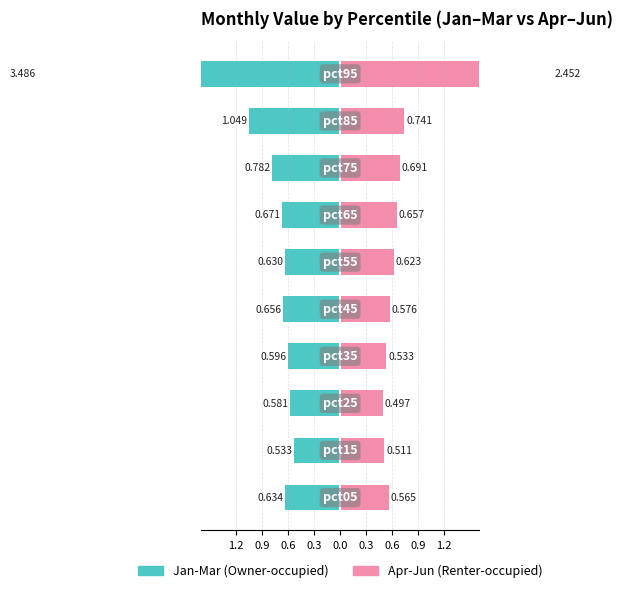

How many data points does each series have?

10